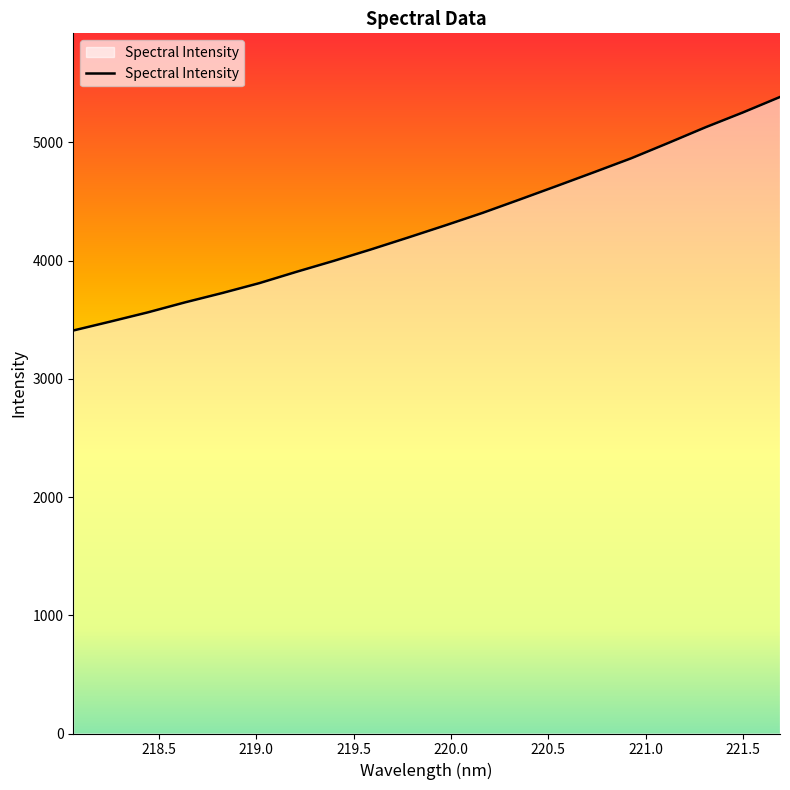

What is the greatest value displayed?

5383.3